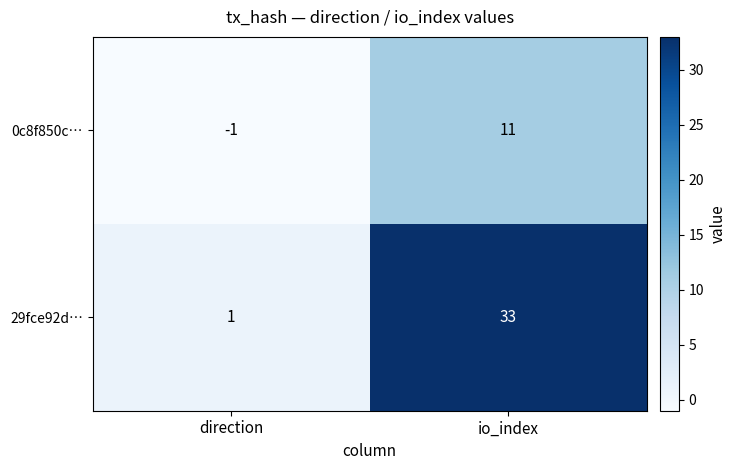

Reading right to left, list all the values displayed in this chart.

0c8f850c…: 11	-1
29fce92d…: 33	1